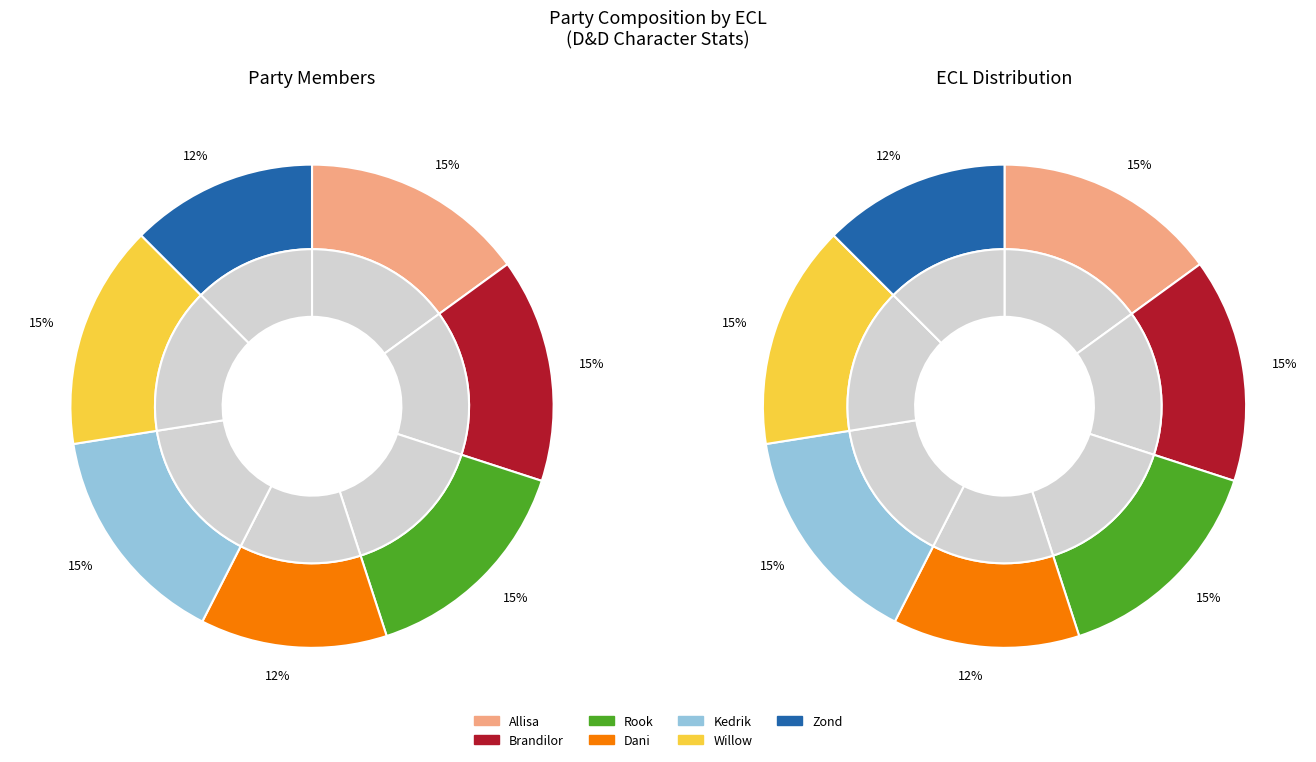

Is it true that Zond is 12% of the pie?

True